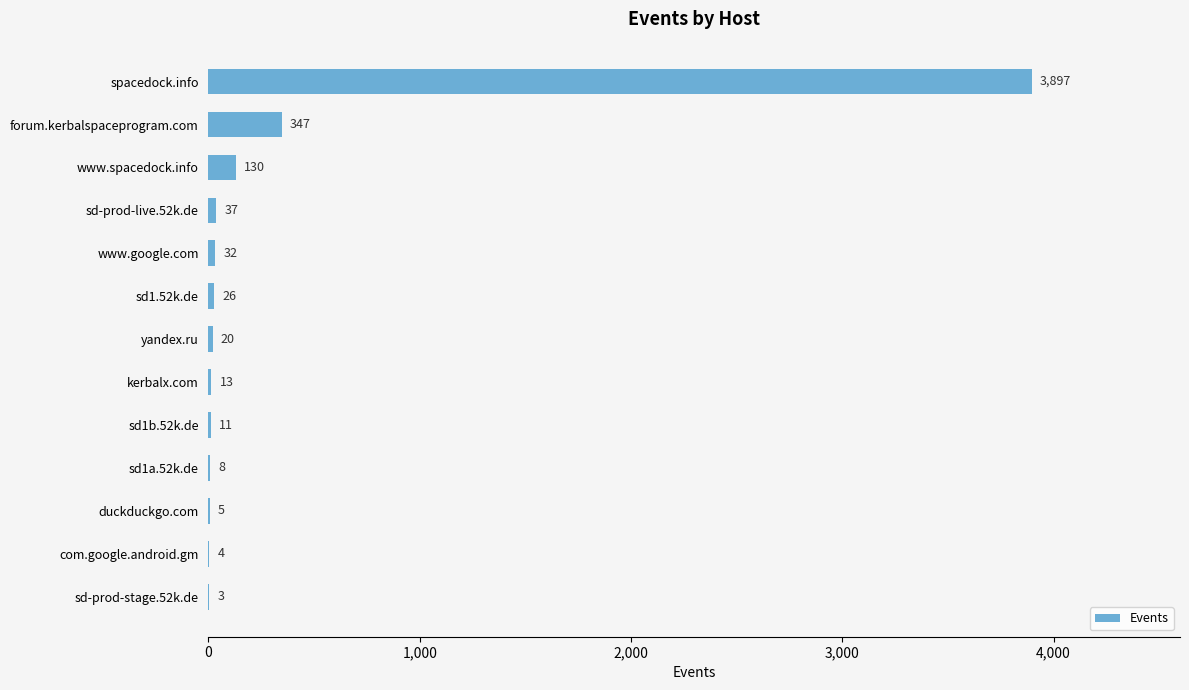

The chart shows a value of 26 at sd1.52k.de. True or false?

True